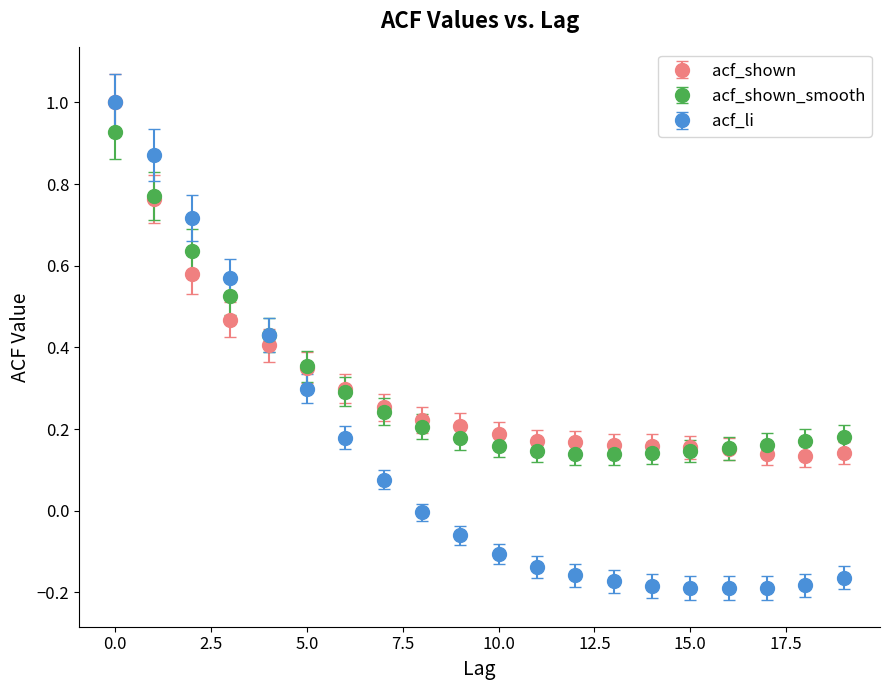

Which series has the widest spread of values?

acf_li